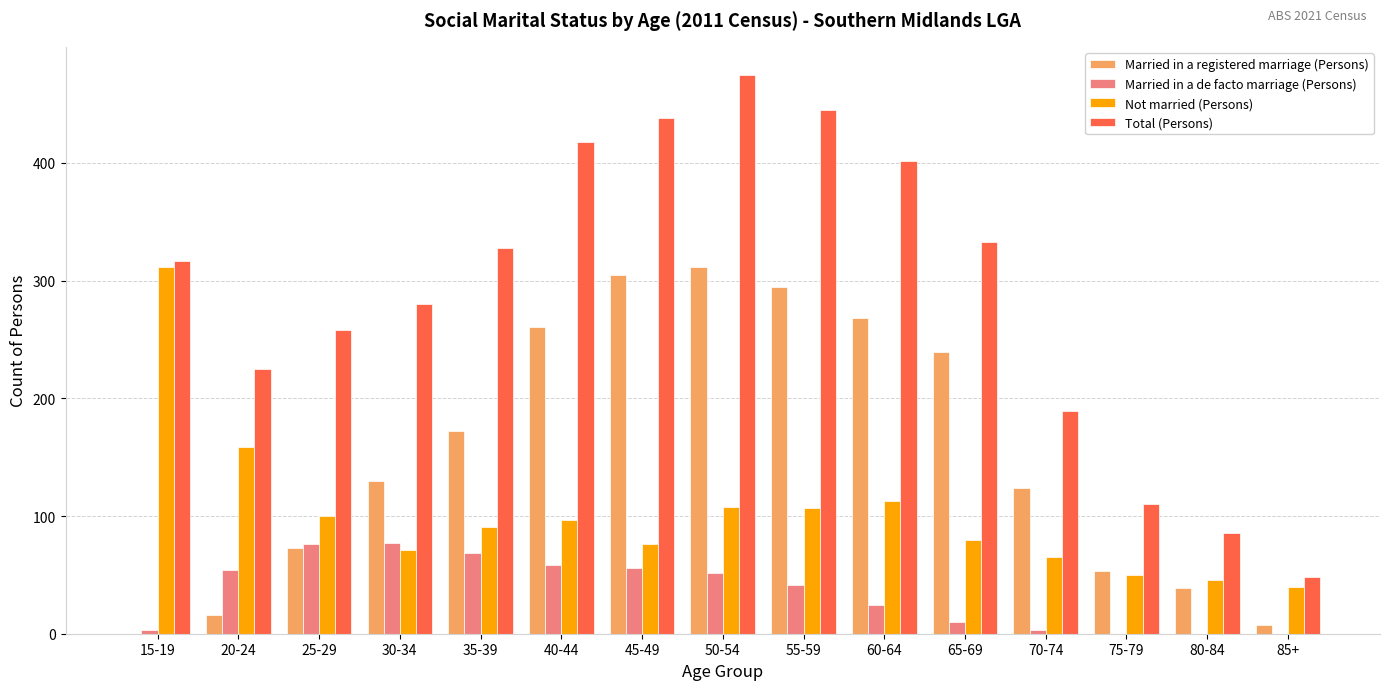

What is the maximum value for Total (Persons)?

475